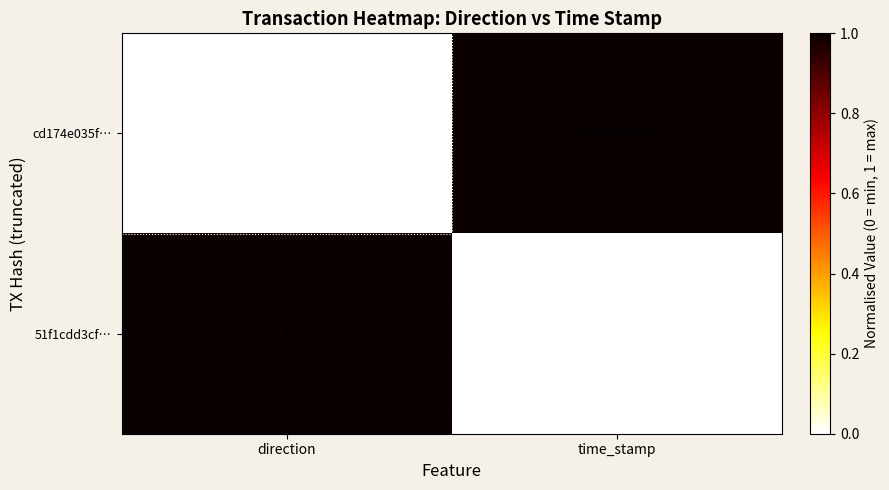

What is the difference between the 51f1cdd3cf… values at direction and time_stamp?

1600298621